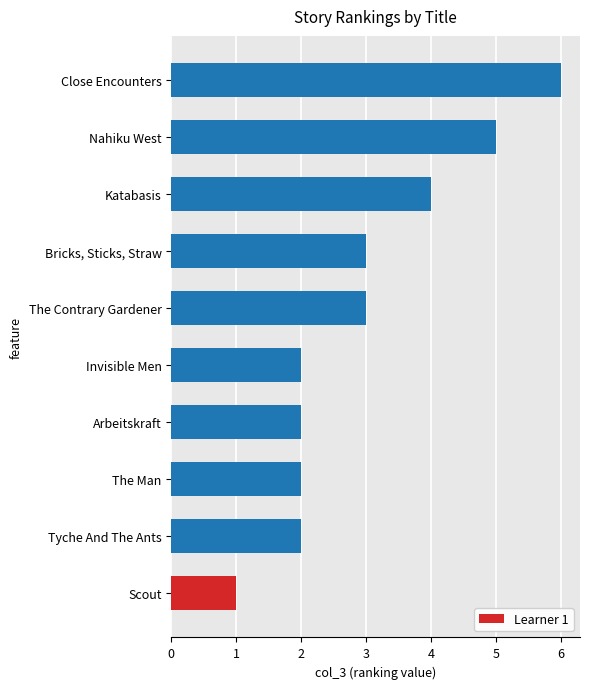

How many bars are there in total?

10